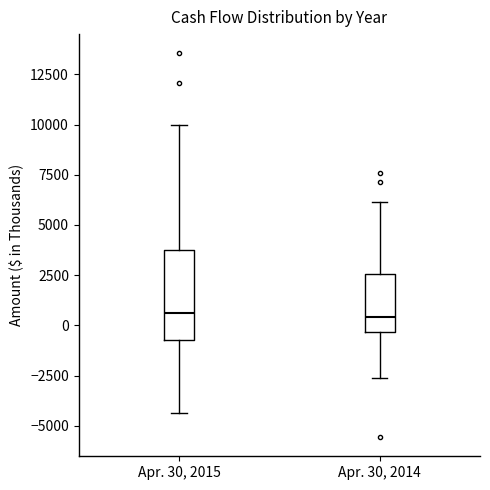

Where does the upper whisker of the box for Apr. 30, 2015 end on the y-axis? The values are not printed on the chart, so give them approximately, as read against the axis.

10000